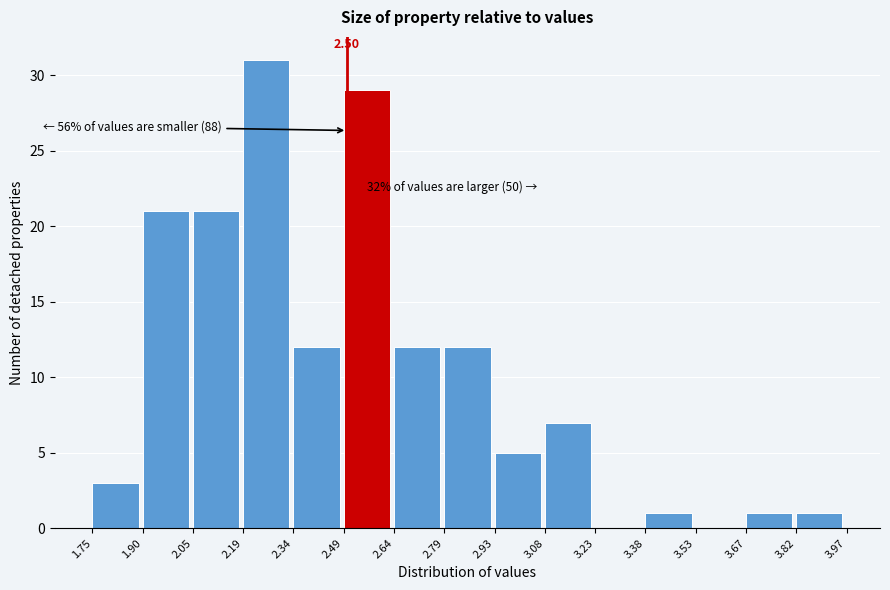

Which range on the x-axis has the tallest bar?

2.19 to 2.34